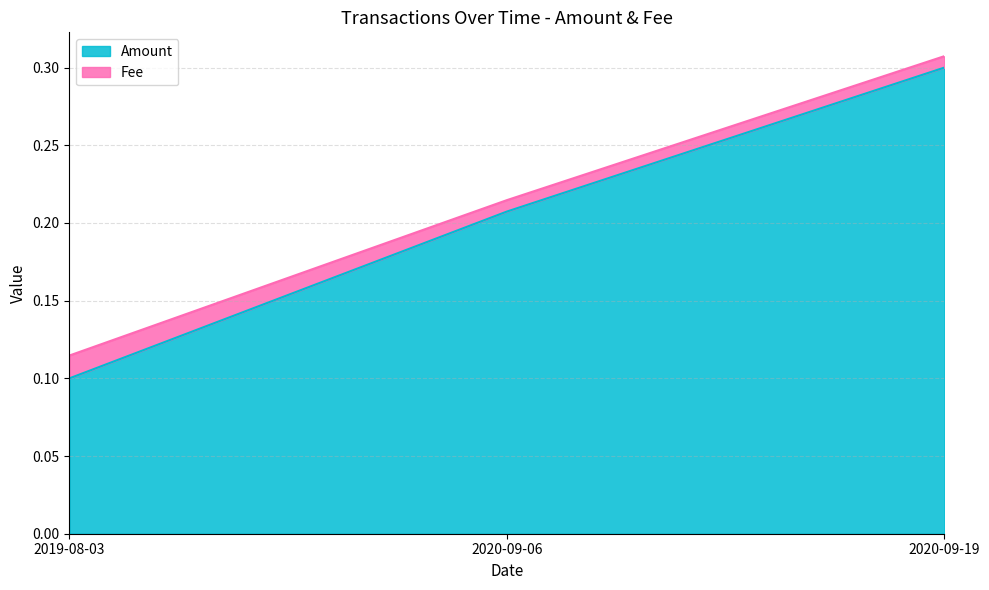

What is the change in value from 2020-09-06 to 2020-09-19?

+0.1